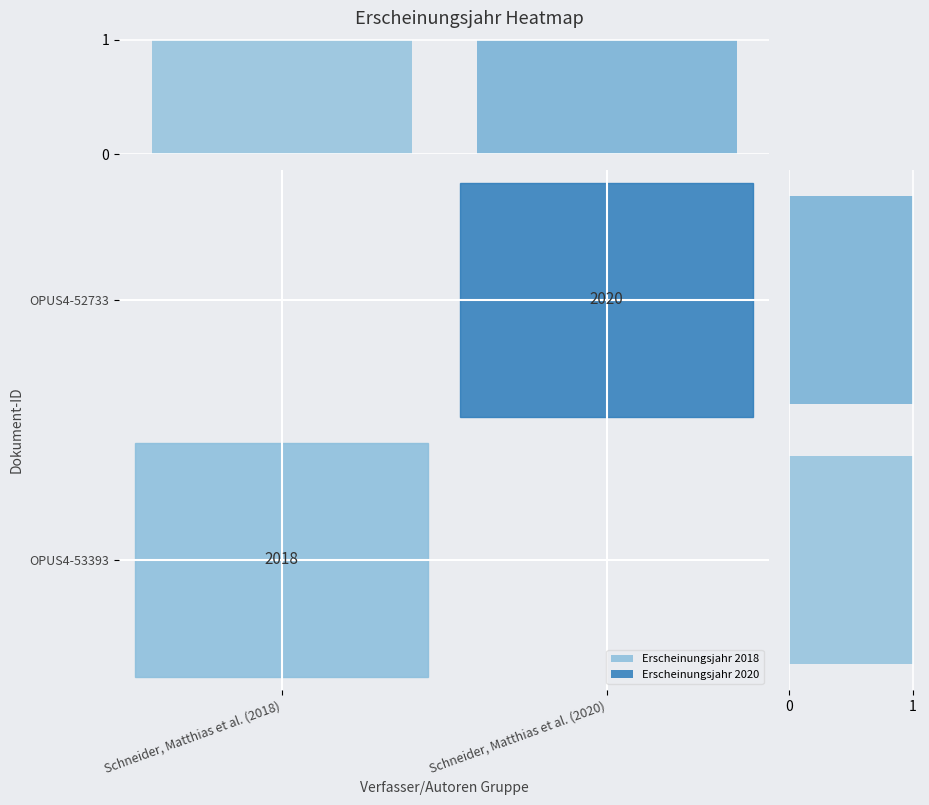

List the labels in order of row_count value, largest first.

Schneider, Matthias et al. (2018), Schneider, Matthias et al. (2020)